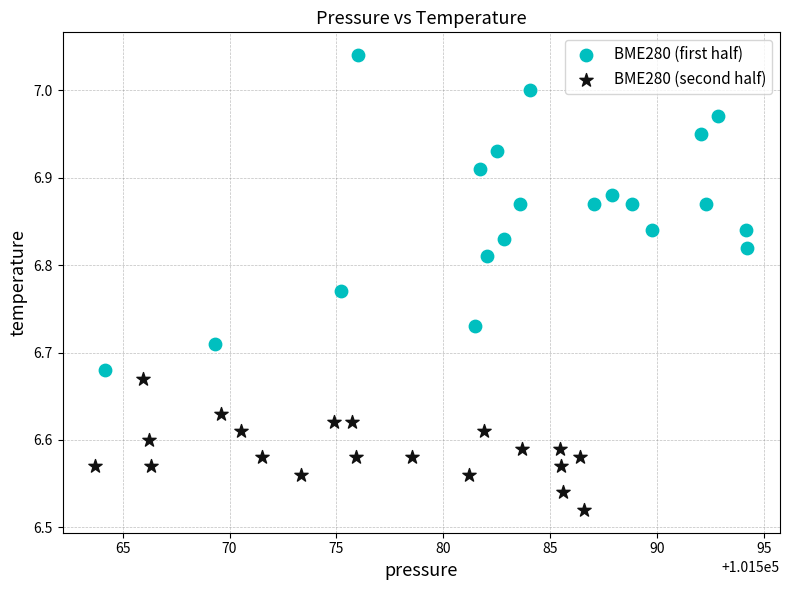

Which series reaches the maximum Y coordinate?

BME280 (first half)